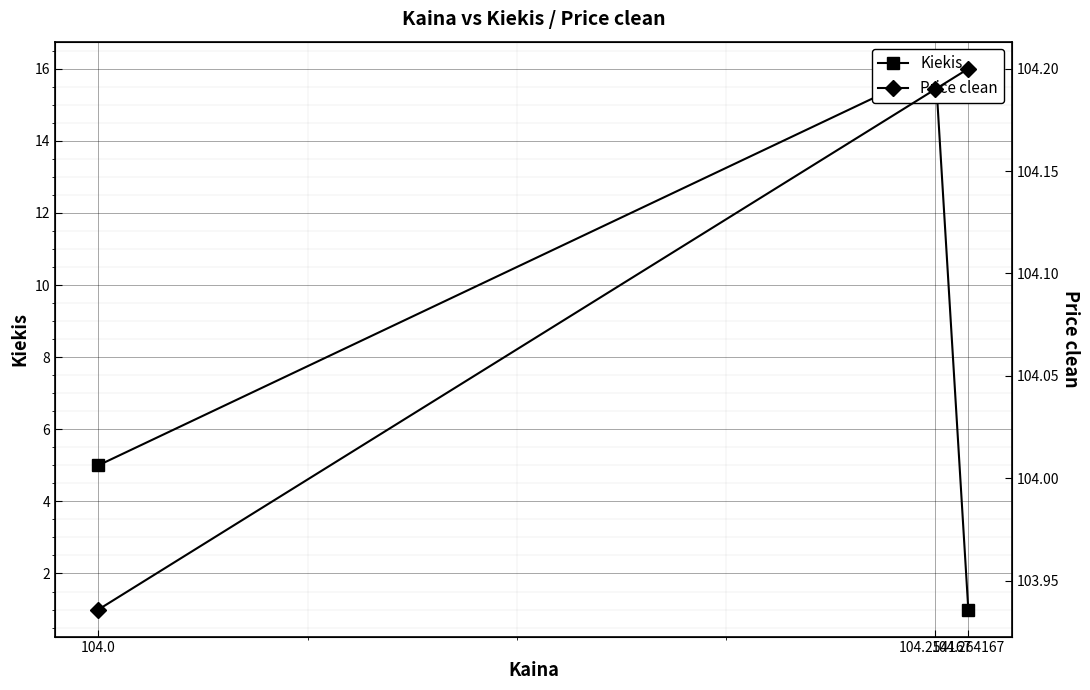

Rank the categories by Kiekis value from lowest to highest.

104.264167, 104.0, 104.254167